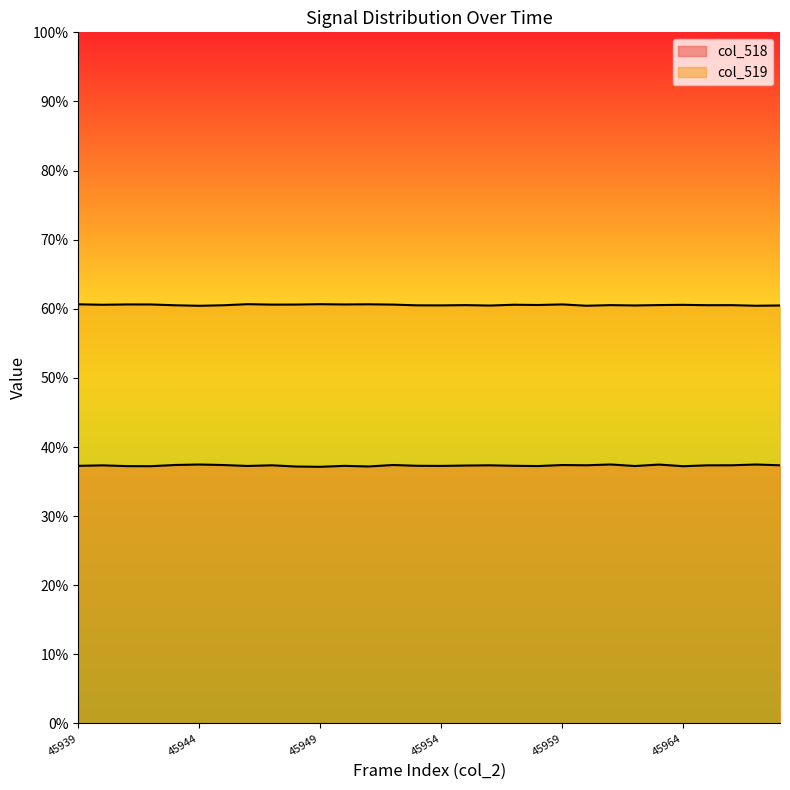

How many categories are shown in the chart?

30